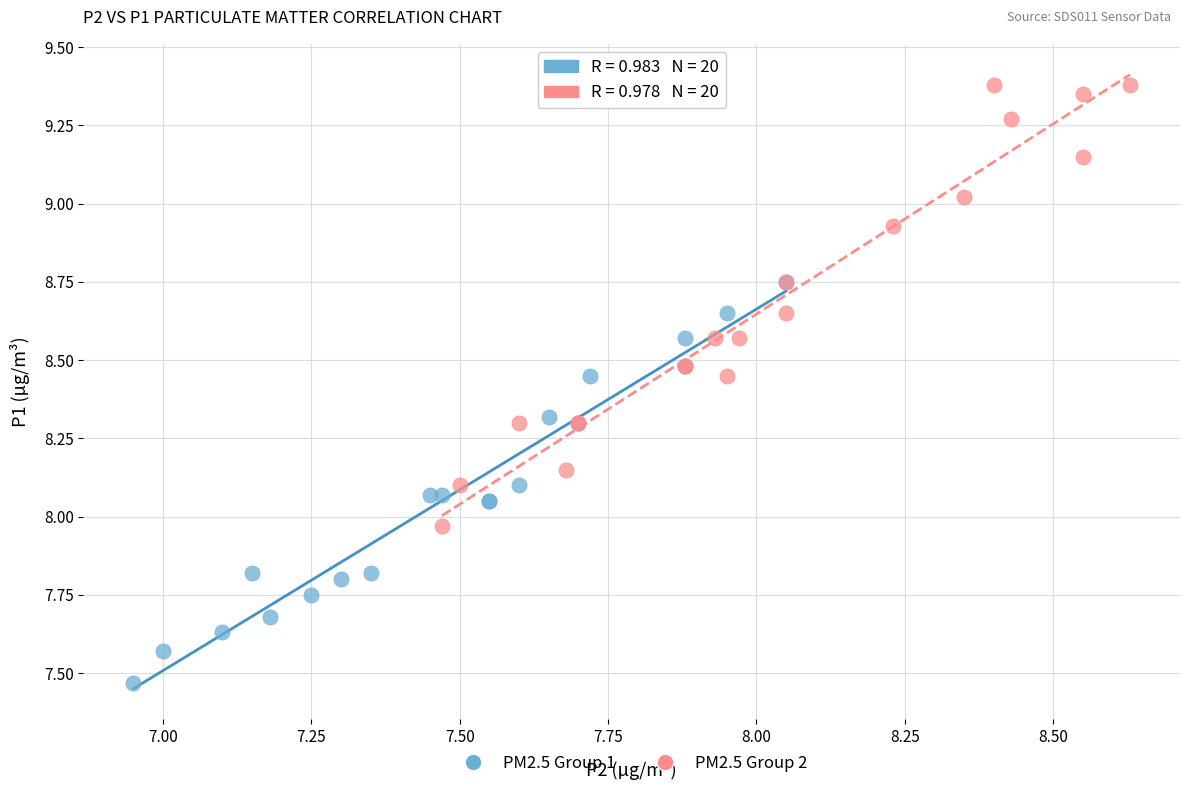

Which series reaches the maximum Y coordinate?

PM2.5 Group 2